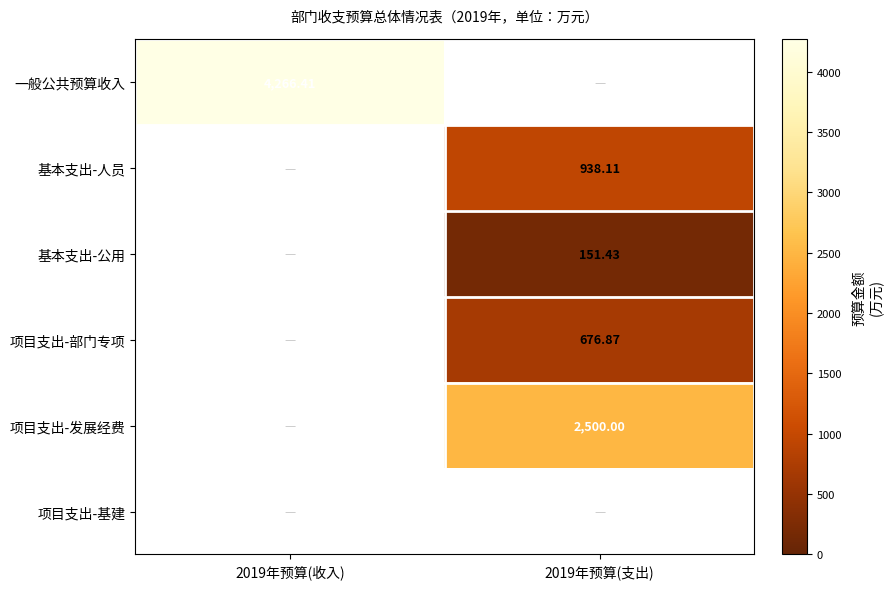

Which label corresponds to the largest value in the chart?

2019年预算(收入)